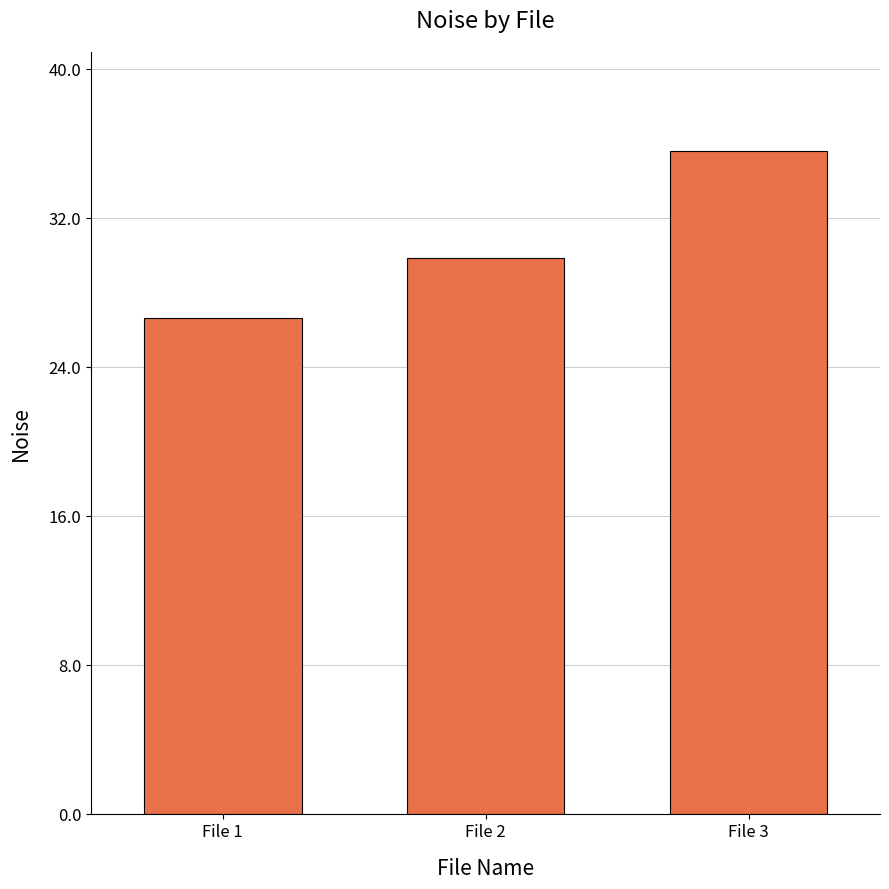

Is it true that the value at File 2 is 29.8?

True